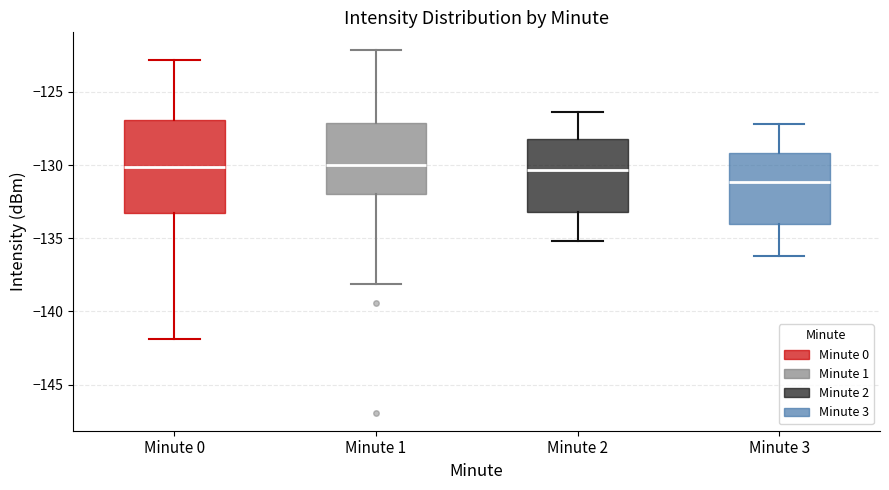

Reading left to right, transcribe this box plot: for each box, give where its median line is, the range the box spans, and where its two whiskers end, as read against the y-axis. The values are not printed on the chart, so give them approximately, as read against the axis.

Minute 0: median -130.0, box -133.5 to -127.0, whiskers -142.0 to -123.0
Minute 1: median -130.0, box -132.0 to -127.0, whiskers -138.0 to -122.0
Minute 2: median -130.5, box -133.0 to -128.0, whiskers -135.0 to -126.5
Minute 3: median -131.0, box -134.0 to -129.0, whiskers -136.0 to -127.0